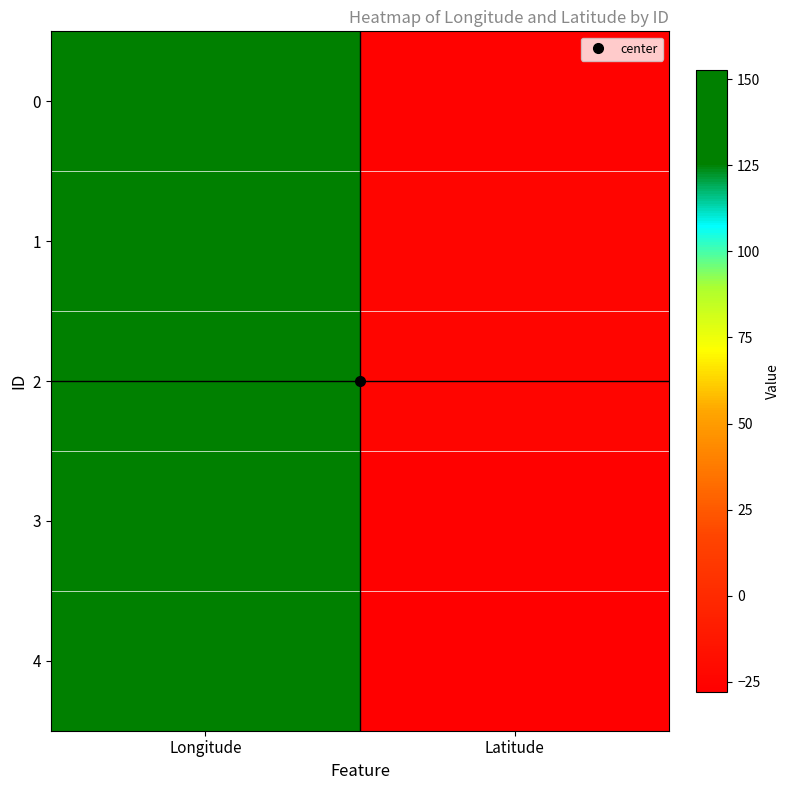

At which category is the sum across all series the highest?

Longitude